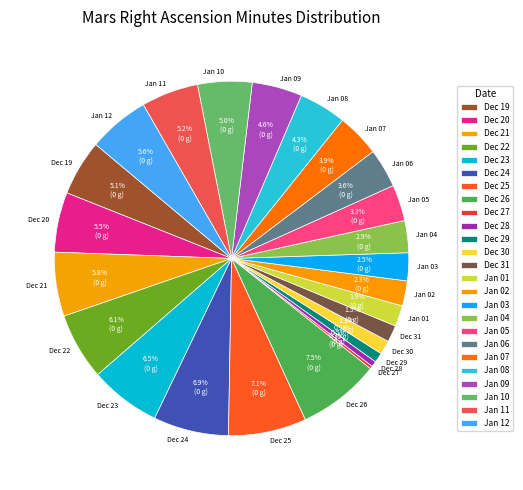

Is Dec 29 the majority of the pie?

No